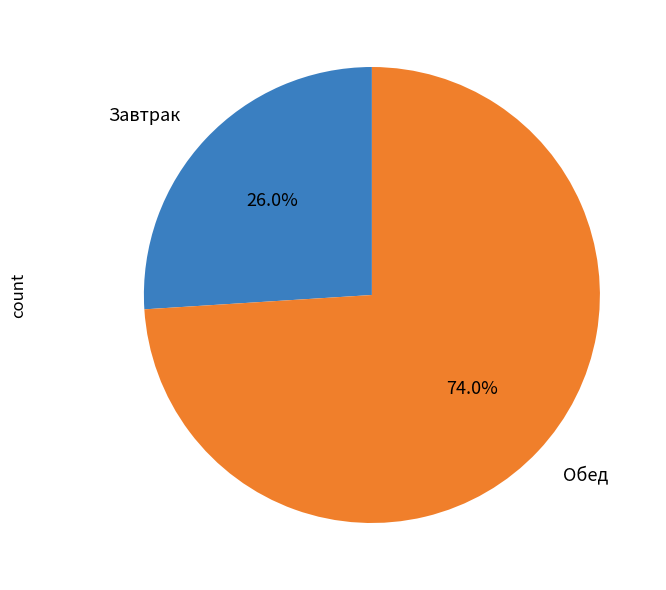

Is there a majority slice in this chart?

Yes